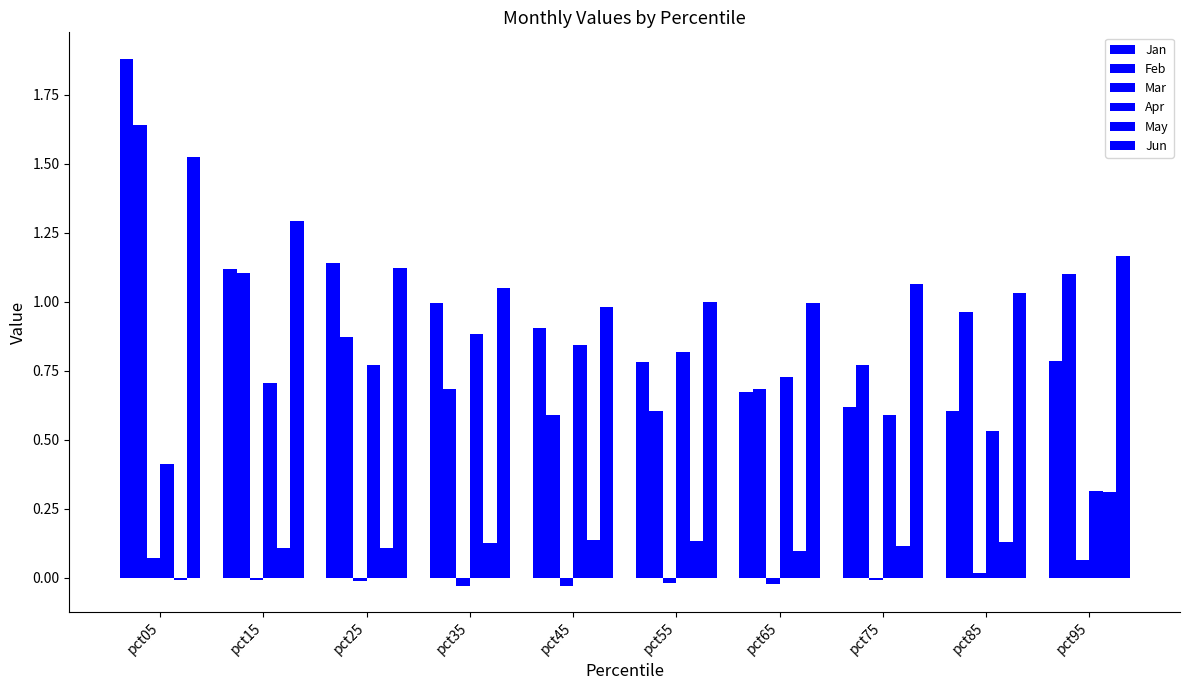

What is the sum of the Jun values at pct65 and pct55?

2.0